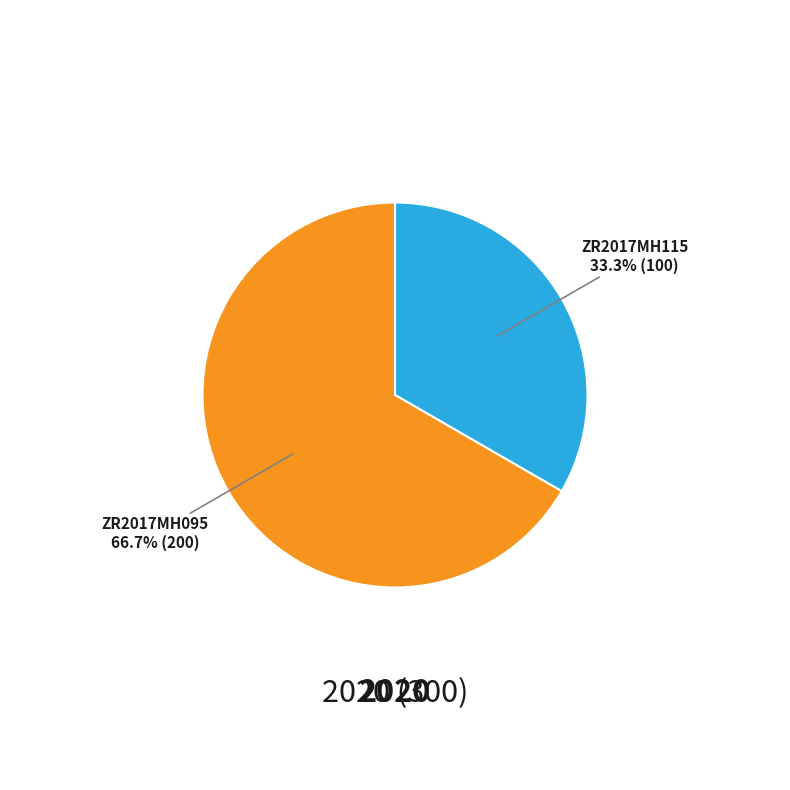

Rank the categories by value from highest to lowest.

ZR2017MH095, ZR2017MH115